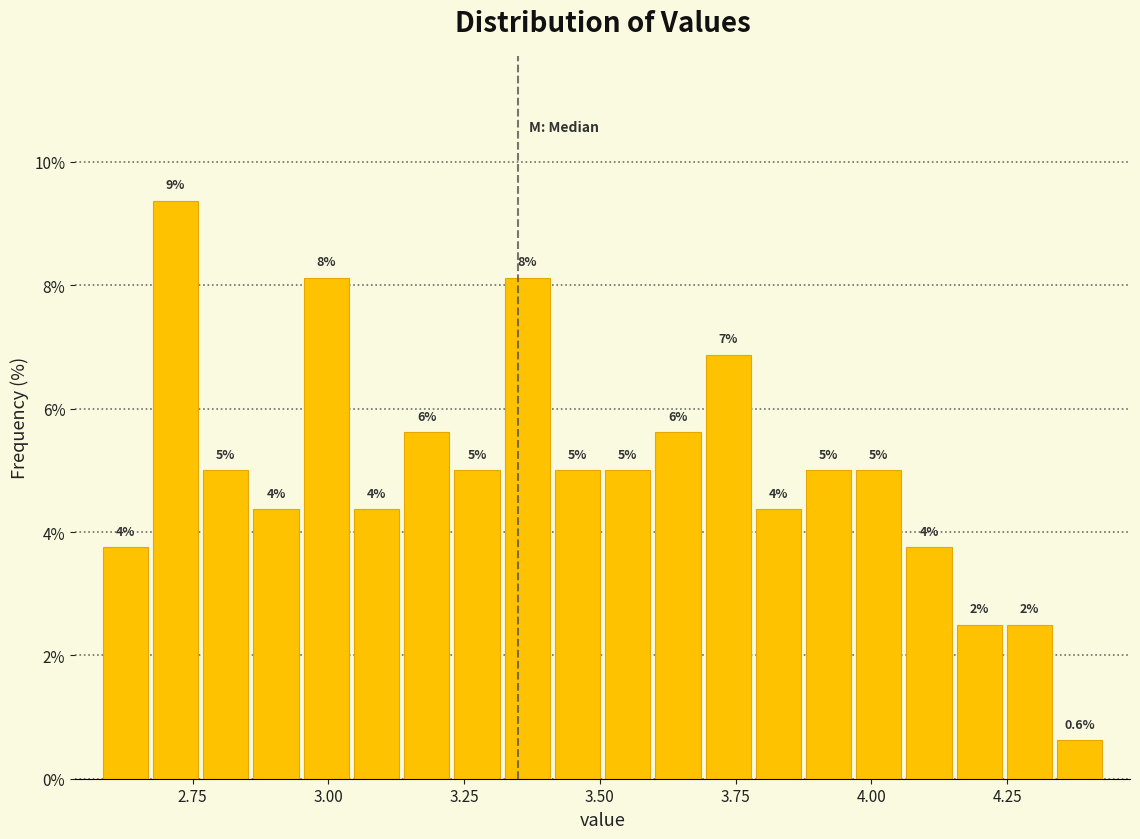

Around what value on the x-axis is the tallest bar? Give the approximate position of its centre, as read against the axis.

2.70